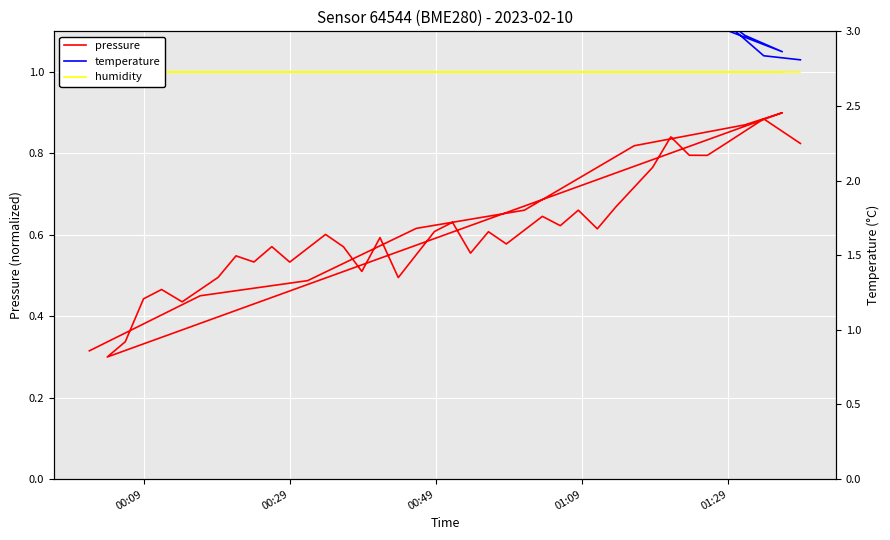

True or false: temperature and pressure cross at least once.

False